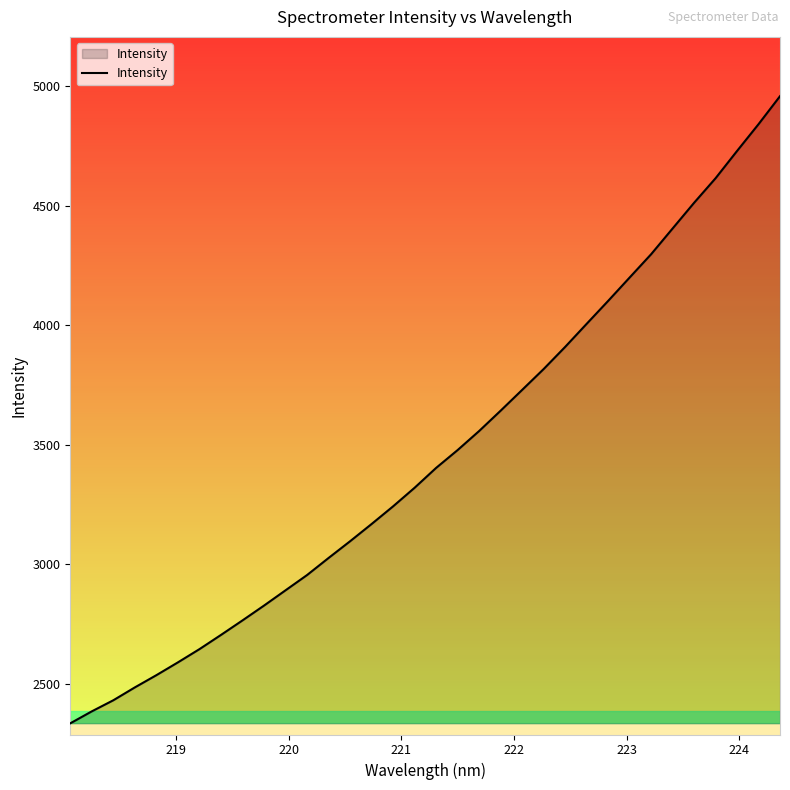

True or false: the data has more than 0 interior local peaks.

False